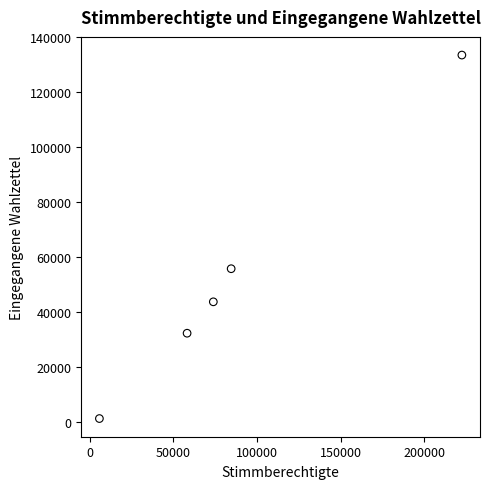

What Y value in the scatter plot is closest to 67474?

55874